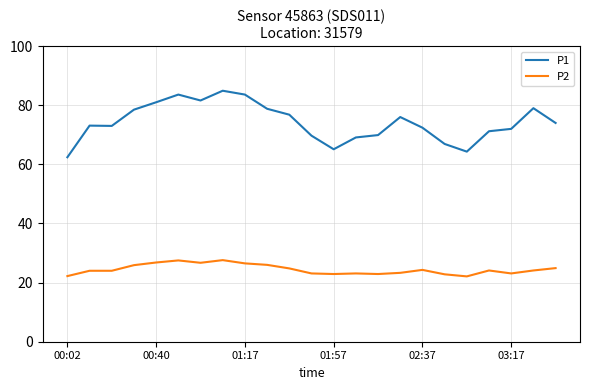

Rank the series by their average value, from highest to lowest.

P1, P2